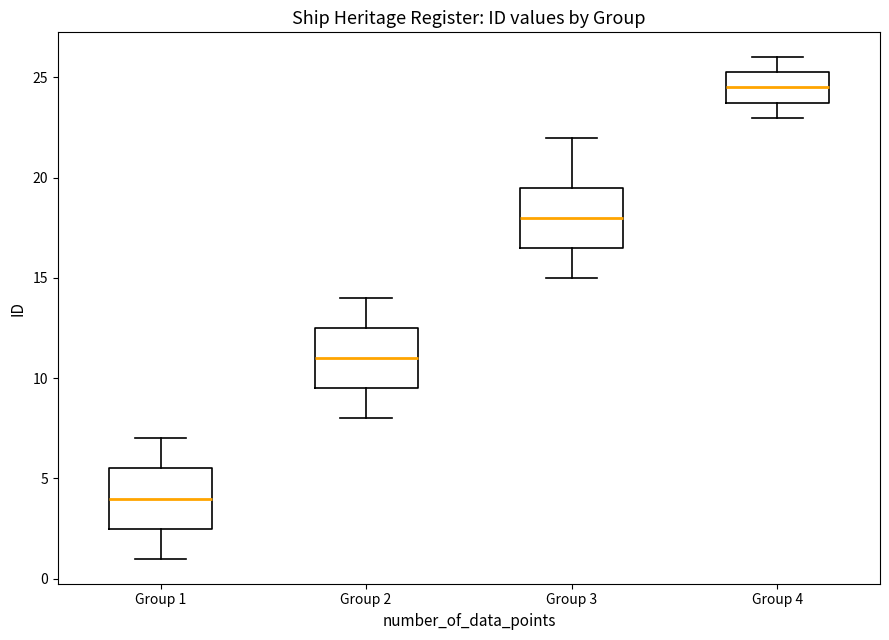

Reading left to right, read every box against the y-axis: the position of its median line, the range the box covers, and the ends of its whiskers. The values are not printed on the chart, so give them approximately, as read against the axis.

Group 1: median 4.0, box 2.5 to 5.5, whiskers 1.0 to 7.0
Group 2: median 11.0, box 9.5 to 12.5, whiskers 8.0 to 14.0
Group 3: median 18.0, box 16.5 to 19.5, whiskers 15.0 to 22.0
Group 4: median 24.5, box 24.0 to 25.5, whiskers 23.0 to 26.0